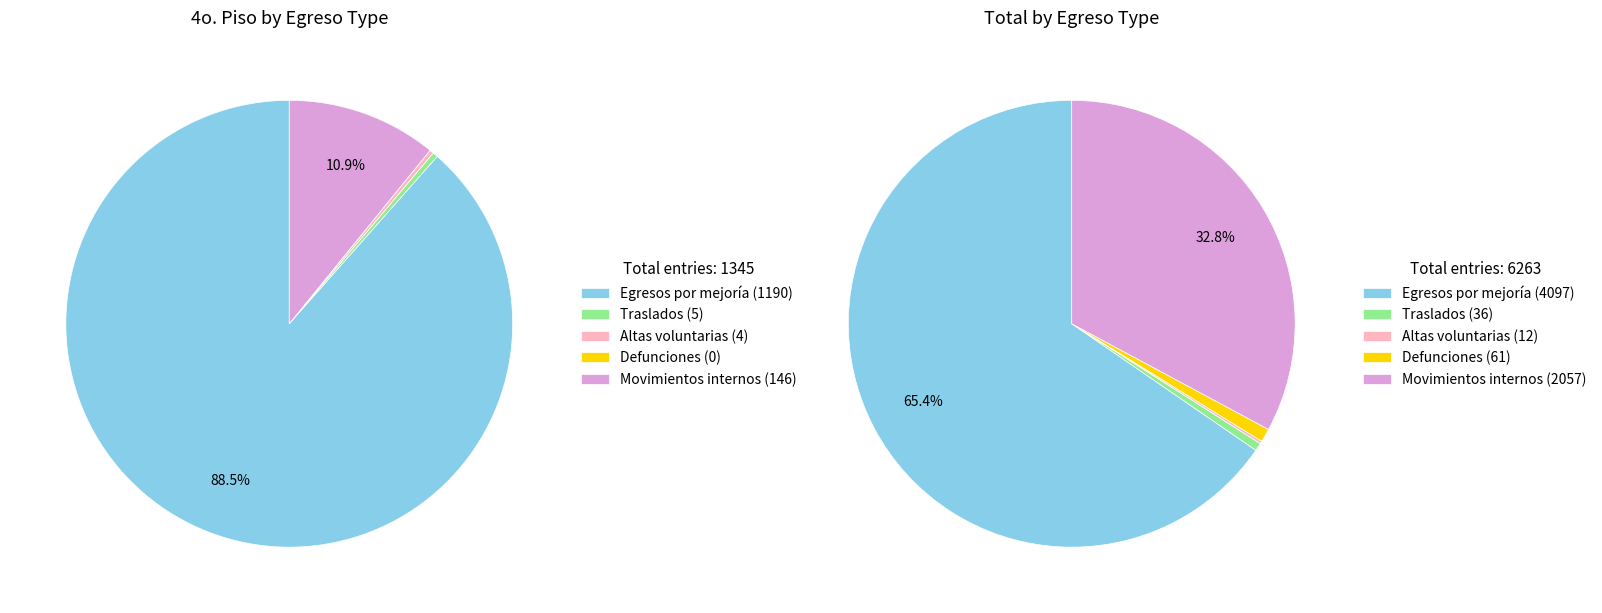

Count the number of slices in the pie.

5